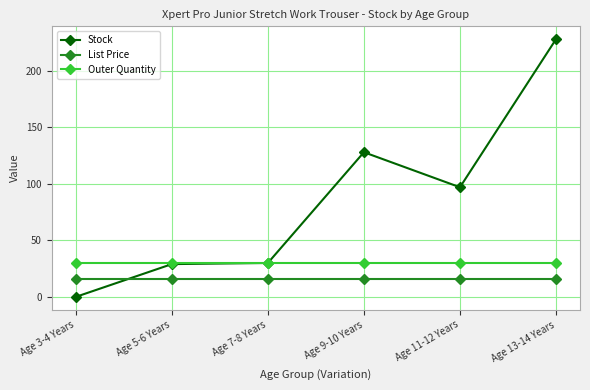

At which label is Stock closest to 114?

Age 9-10 Years